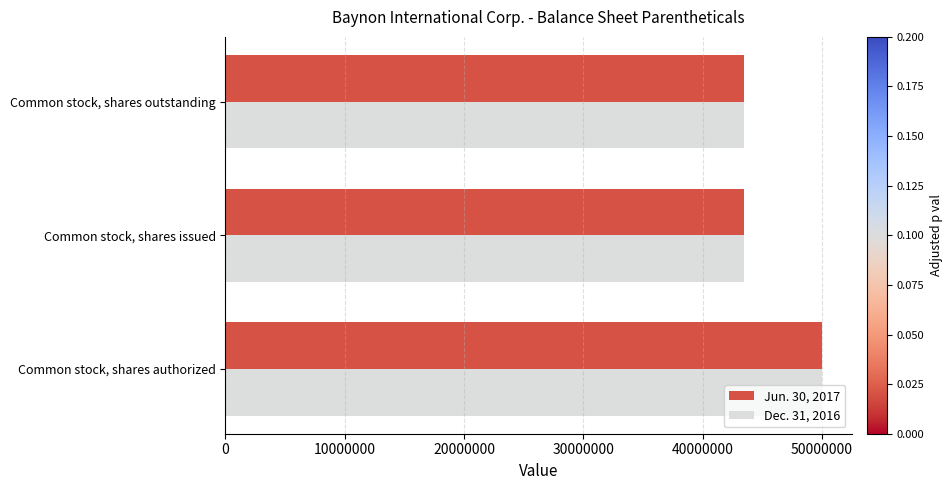

What is the total value across all series at Common stock, shares issued?

86930466